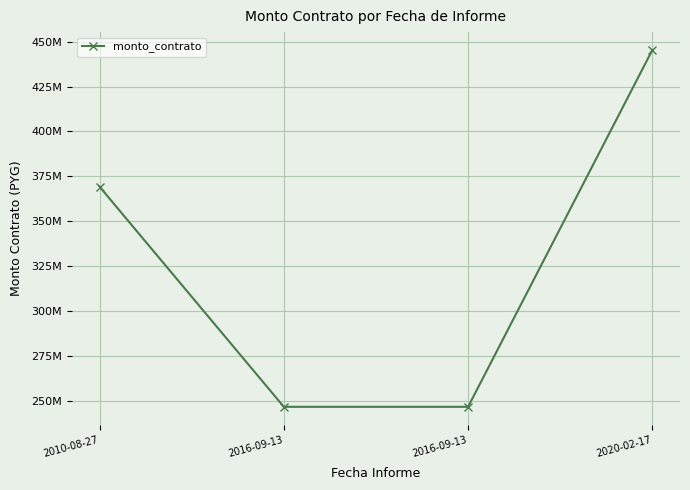

The chart shows a value of 345983912 at 2016-09-13. True or false?

False